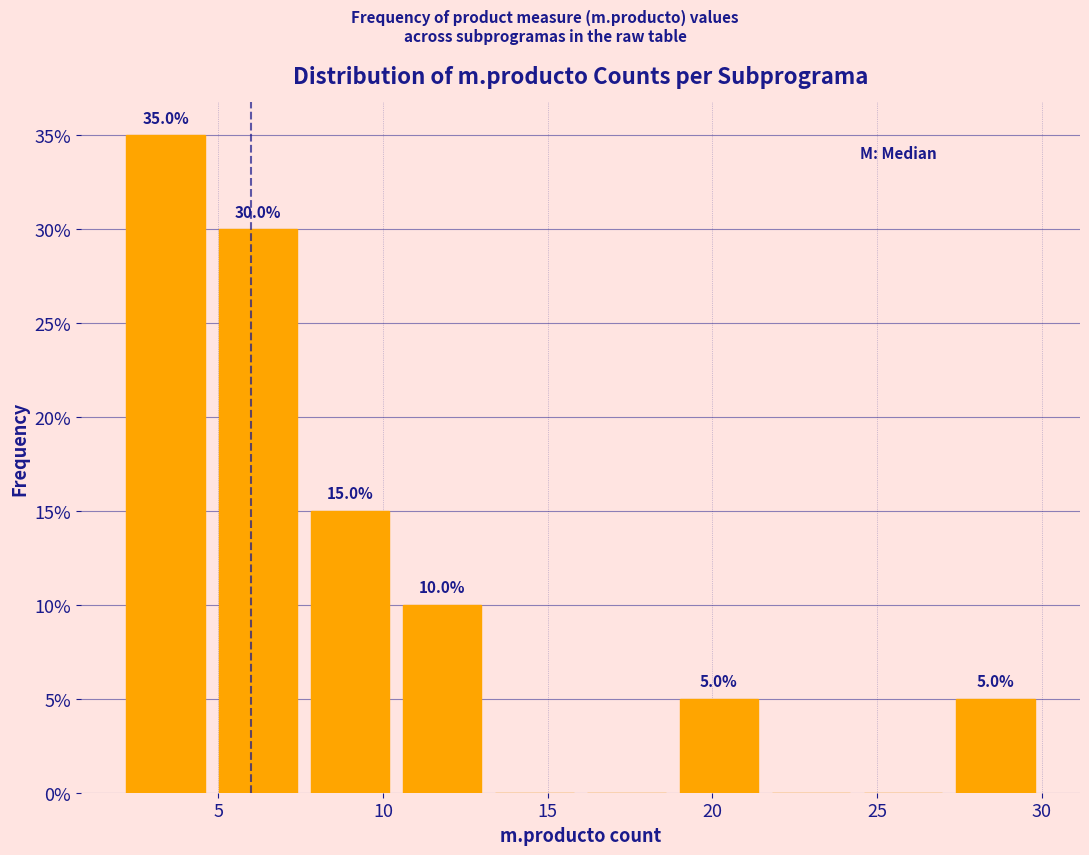

Which range on the x-axis has the tallest bar?

2.0 to 4.8